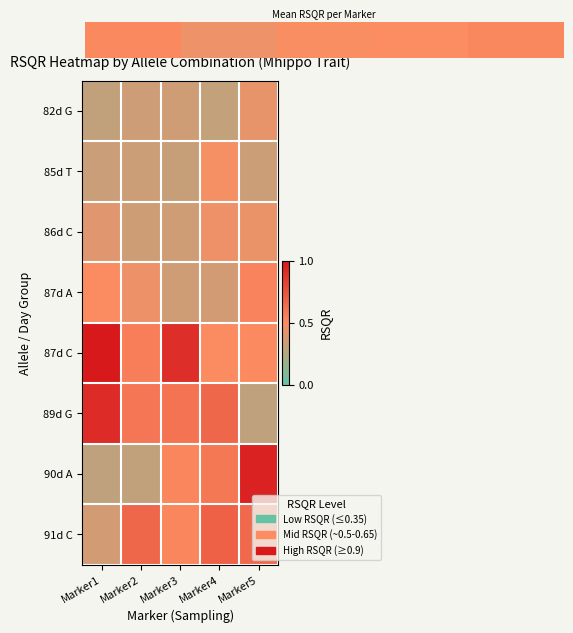

Which category has the highest value in the 86d C series?

Marker4